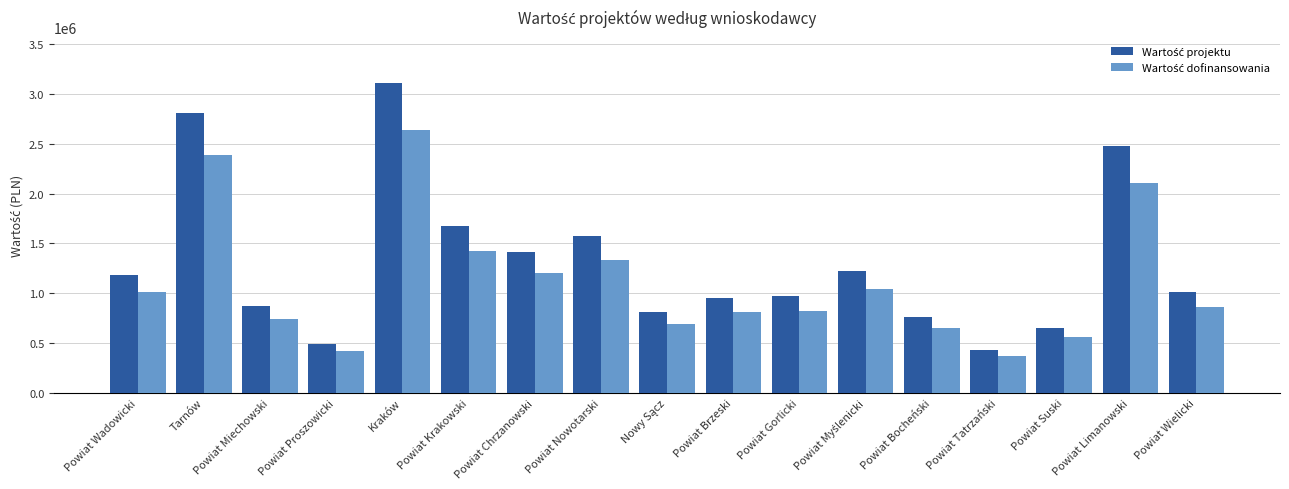

At how many categories does at least one series exceed 1080033?

8